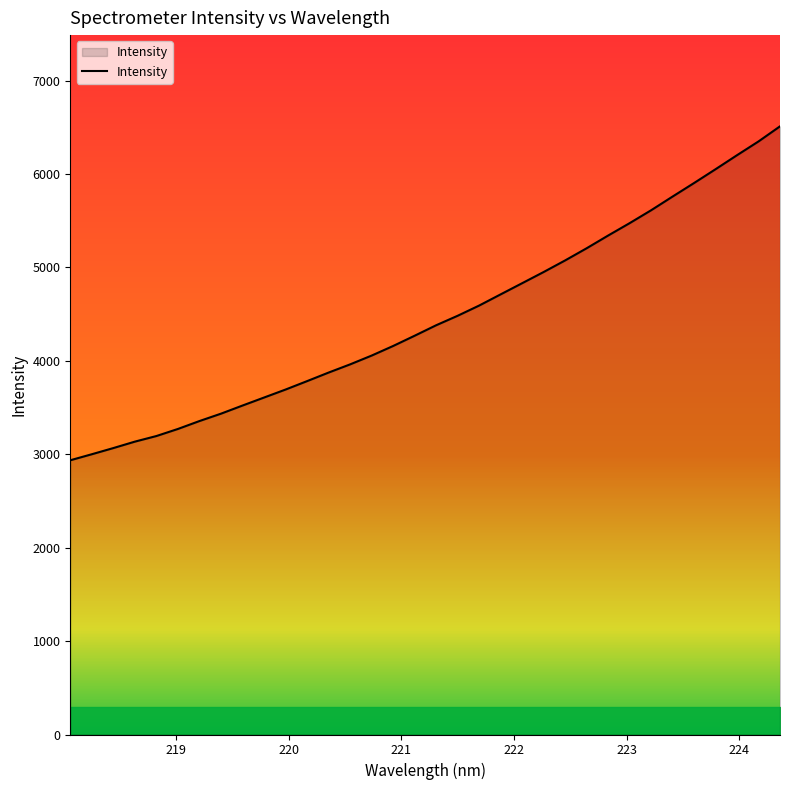

What is the maximum value shown in the chart?

6509.9